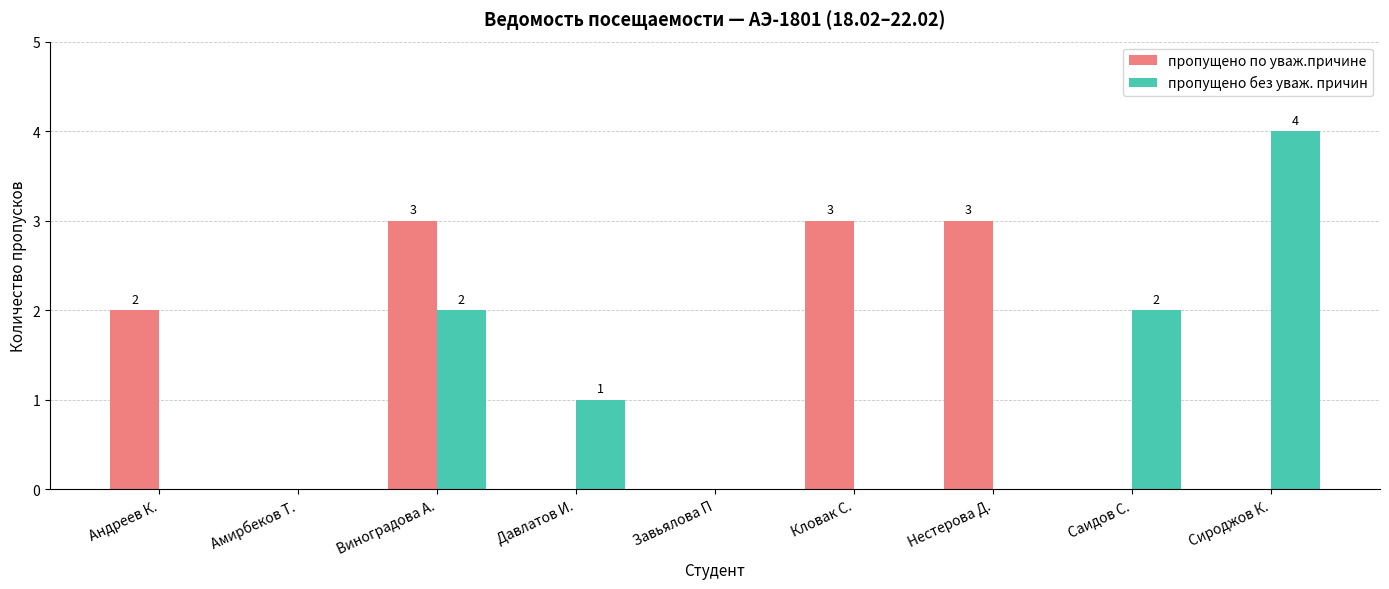

What is the approximate value of пропущено без уваж. причин at Саидов С.?

2